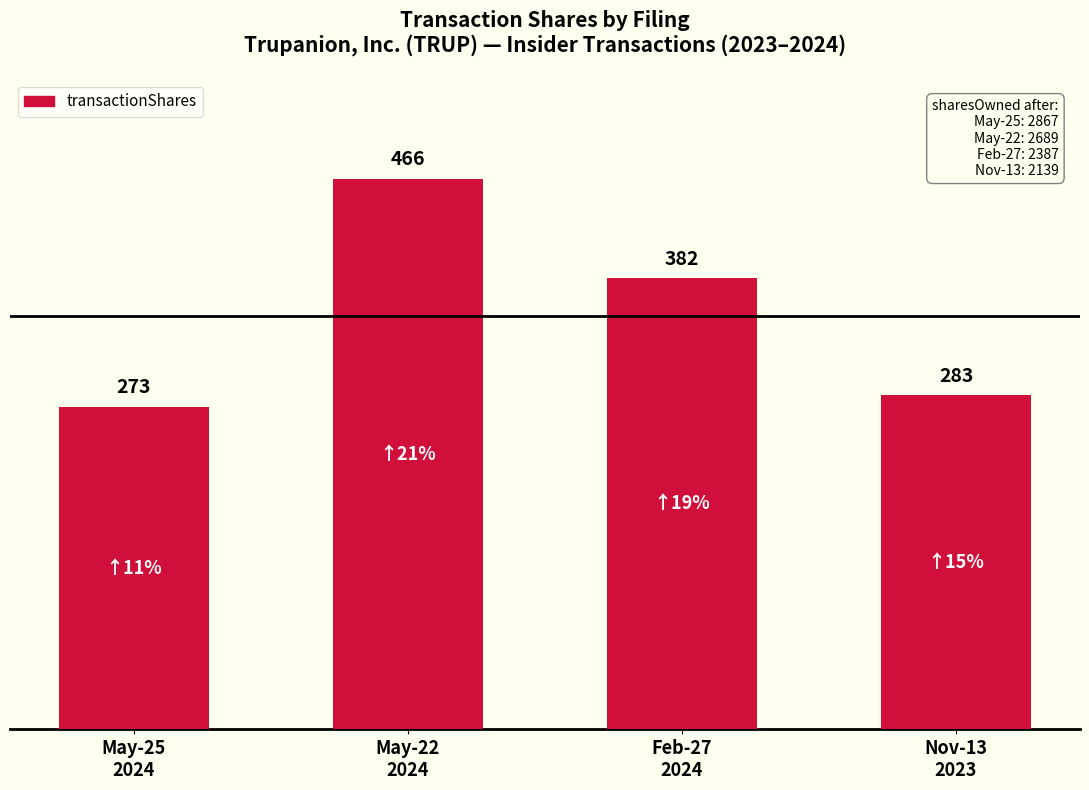

Between Feb-27
2024 and Nov-13
2023, which is larger?

Feb-27
2024